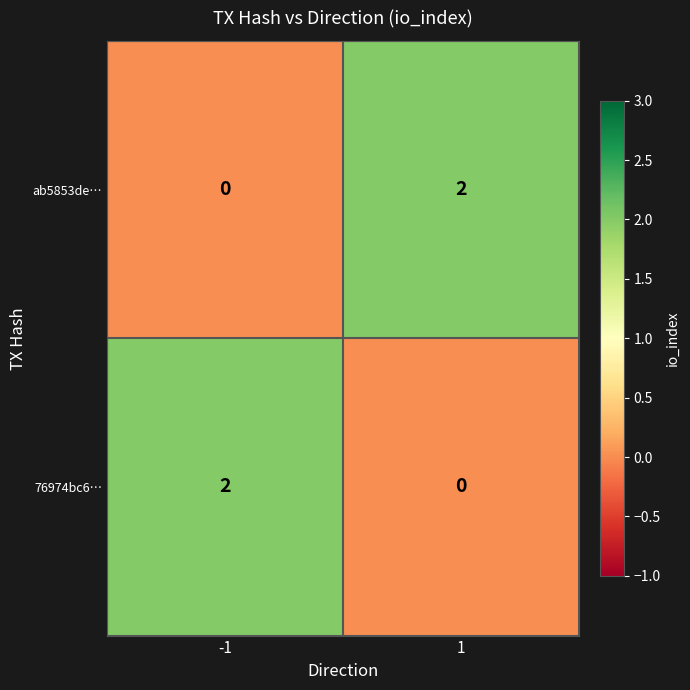

Is the value of ab5853de… at 1 greater than the value of 76974bc6… at 1?

Yes